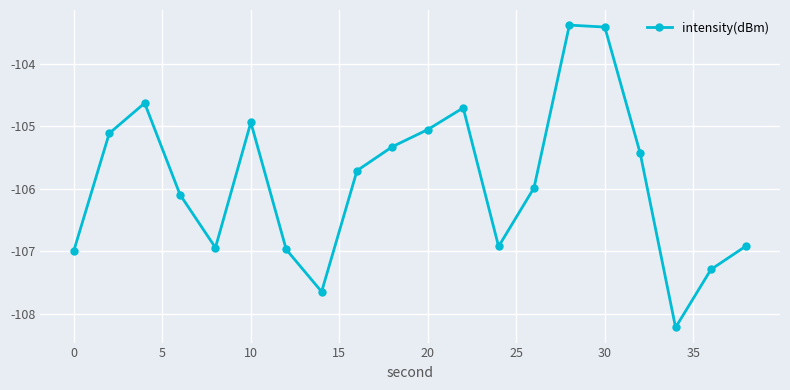

How many points are lower than both their immediate neighbors (excluding endpoints)?

4